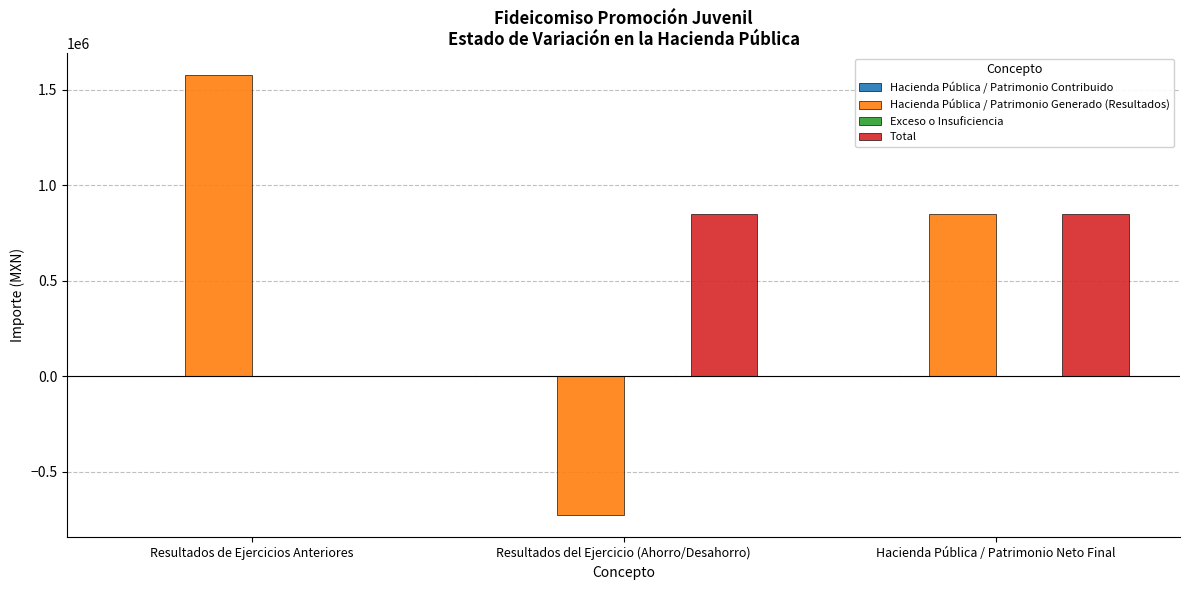

Which series has the widest spread of values?

Hacienda Pública / Patrimonio Generado (Resultados)